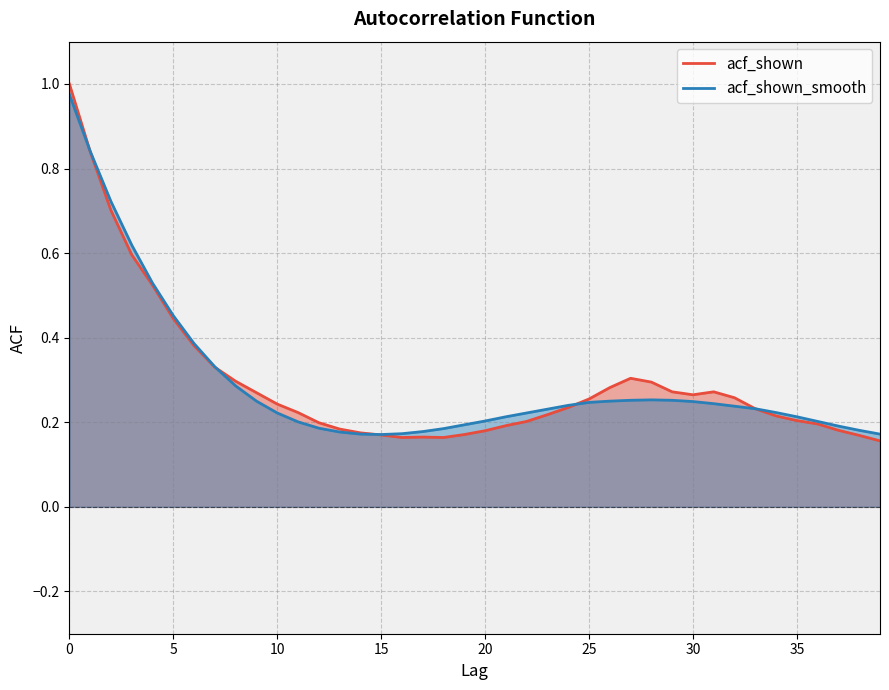

List the series in order of their overall mean, lowest first.

acf_shown_smooth, acf_shown